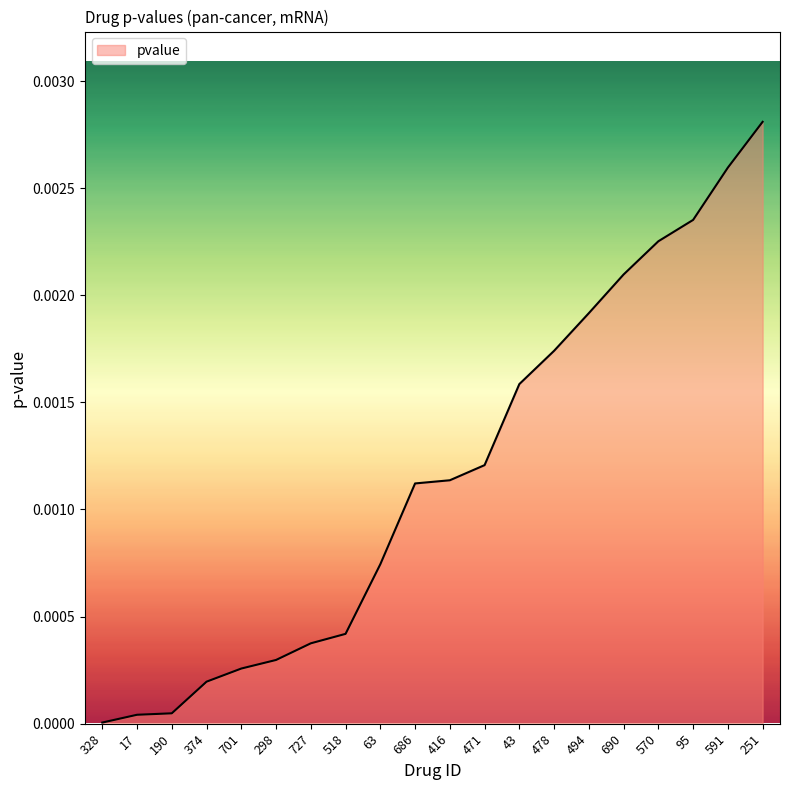

Is it true that the value at 43 is 0.0?

True